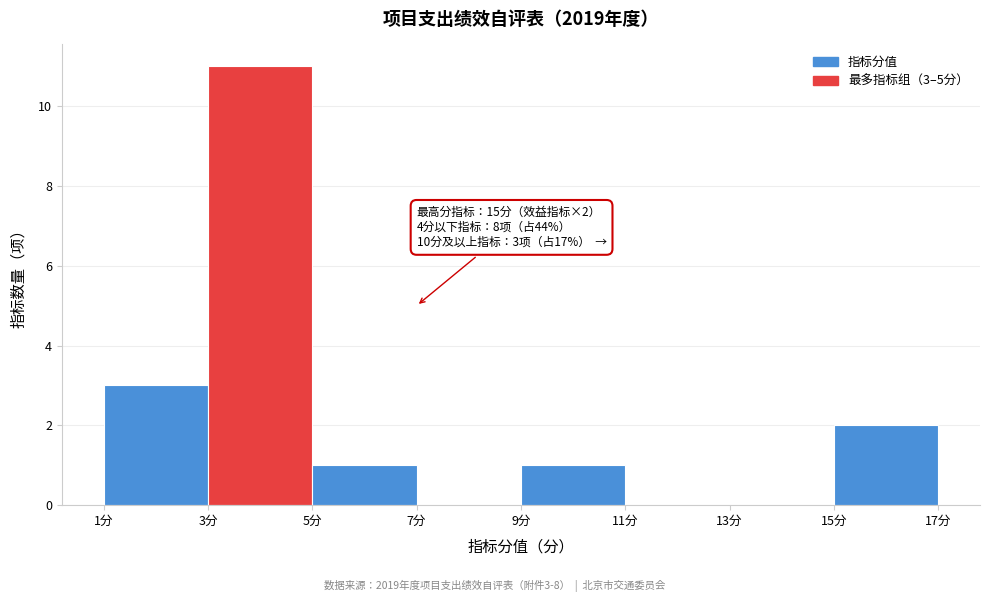

Which range on the x-axis has the tallest bar?

3 to 5